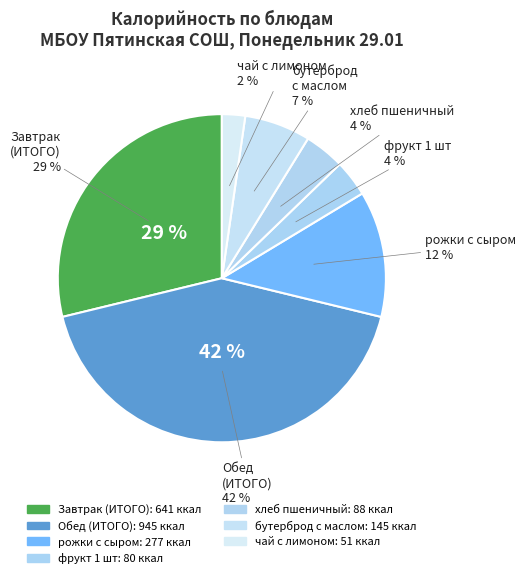

Which category has the biggest portion of the pie?

Обед (ИТОГО)